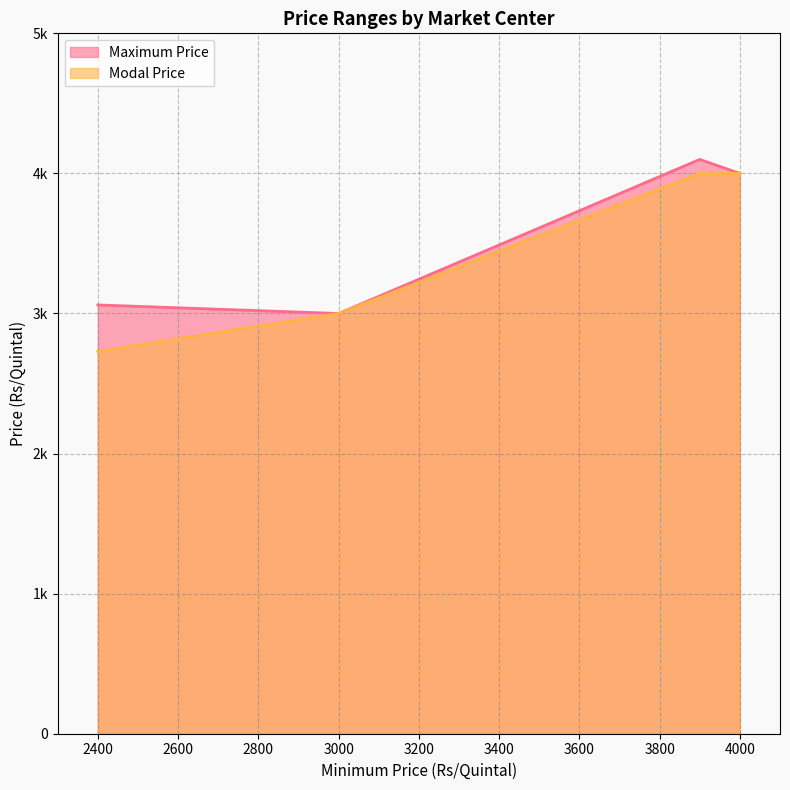

True or false: Modal Price and Maximum Price cross at least once.

False